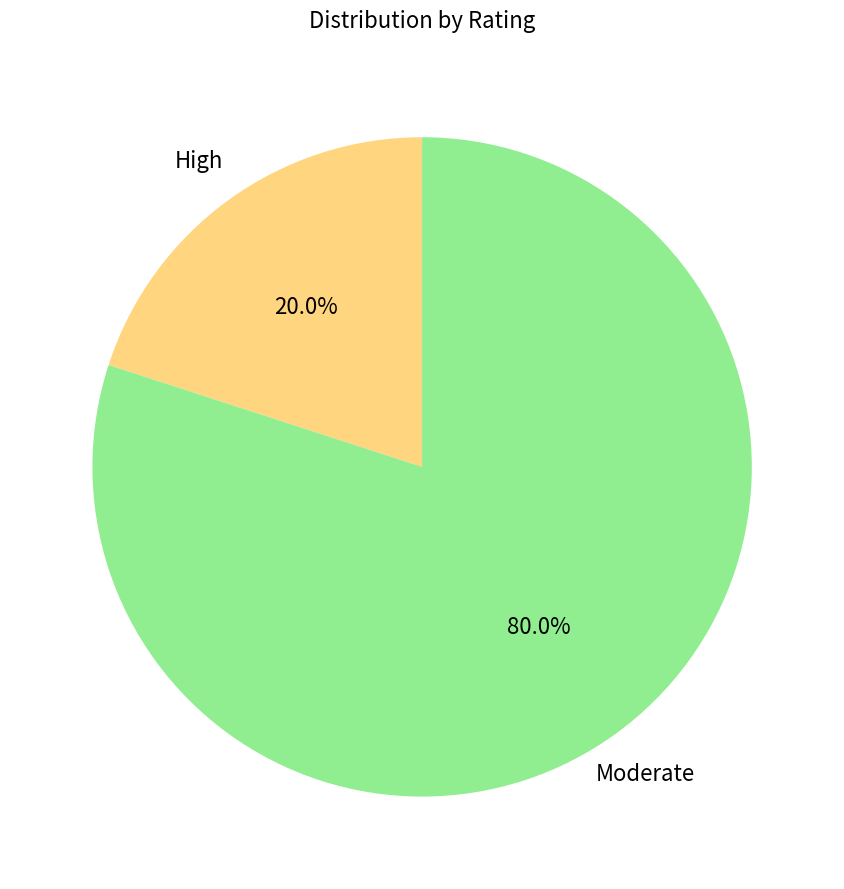

What is the majority slice?

Moderate